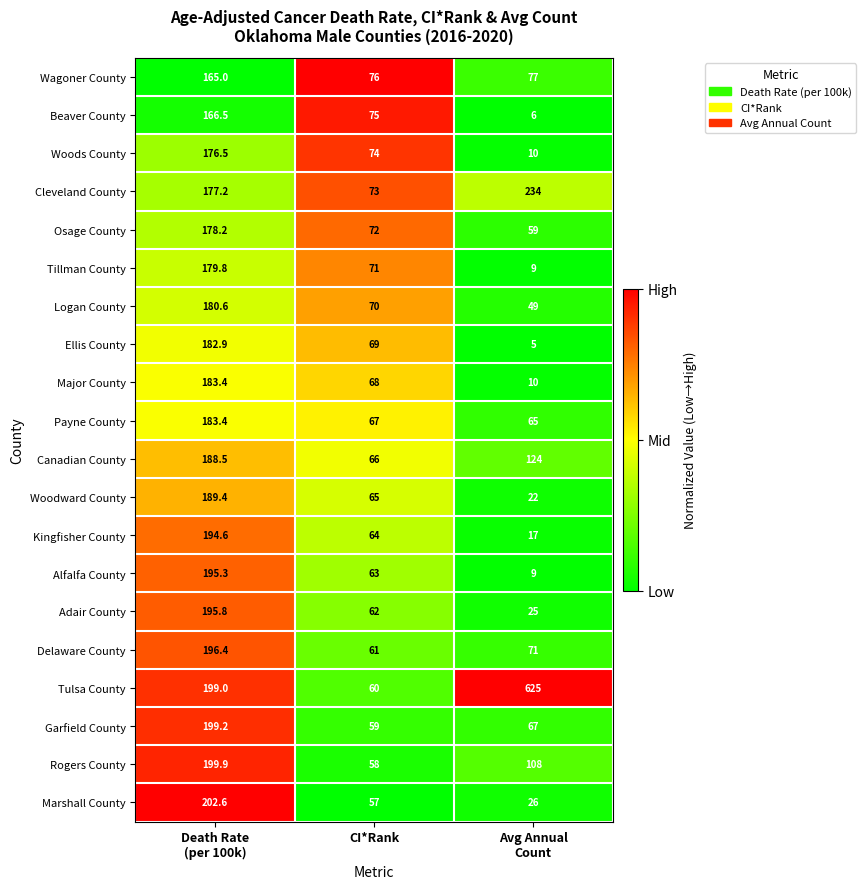

What is the average value of the Cleveland County series?

161.4